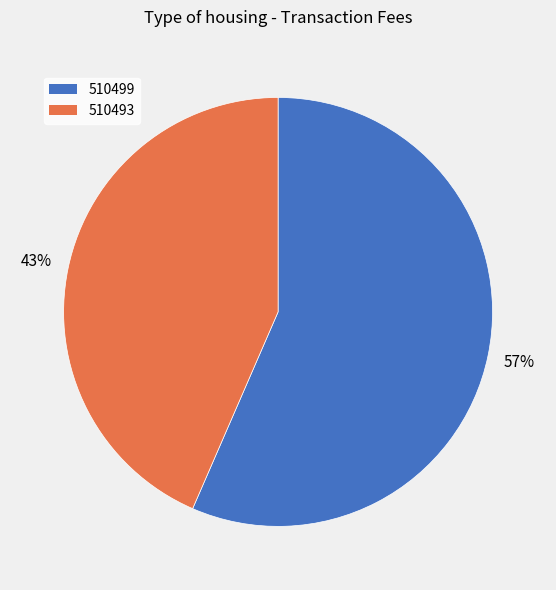

Rank the categories by value from lowest to highest.

510493, 510499